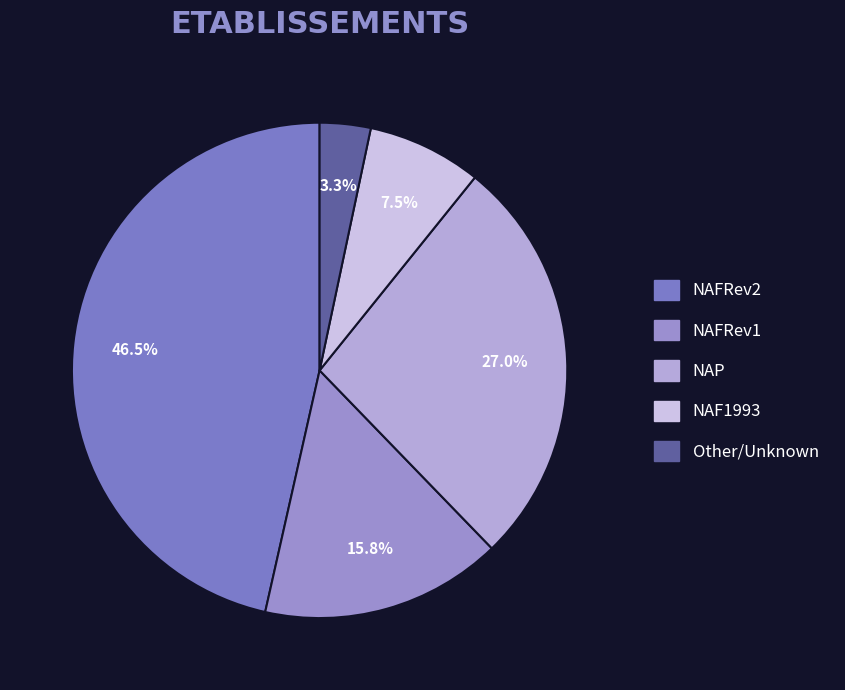

What is the smallest slice in the pie chart?

Other